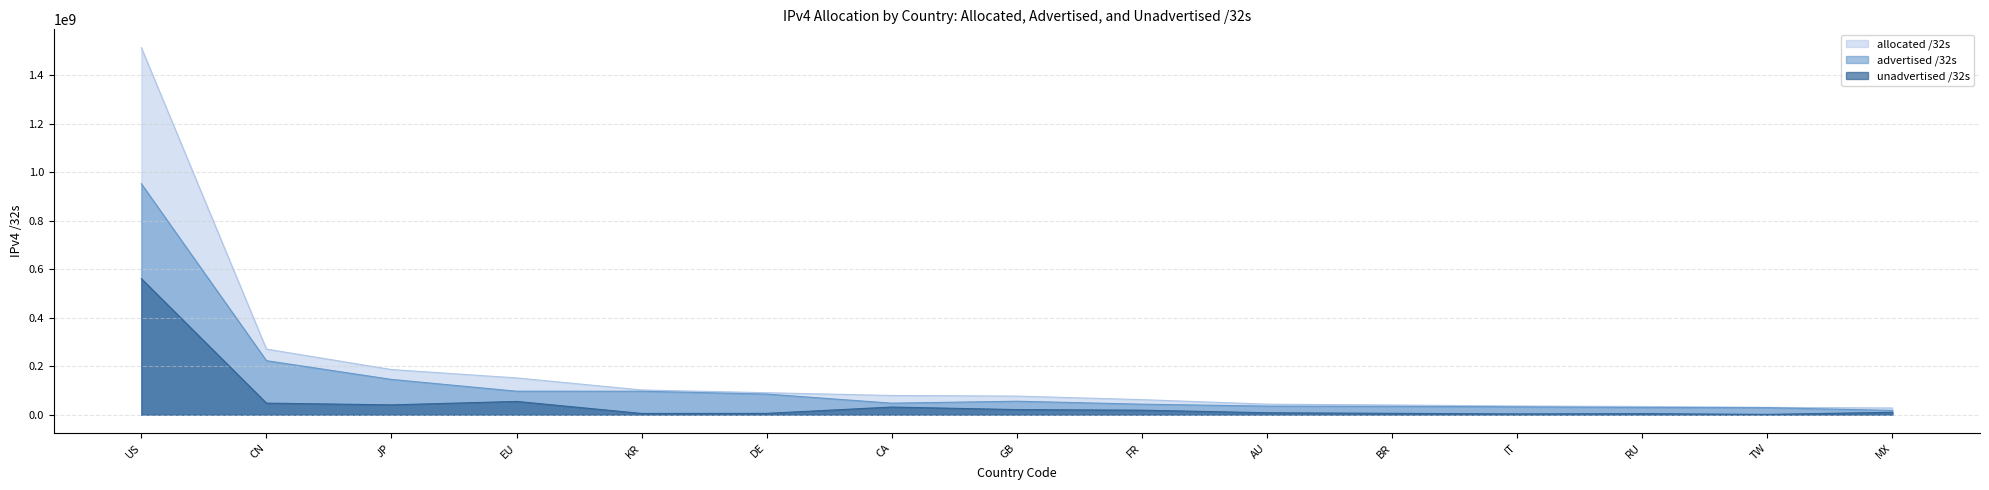

How many data points does each series have?

15